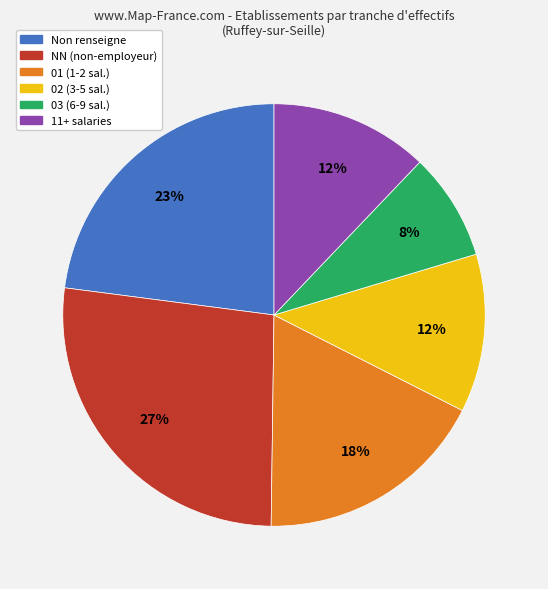

Is there any slice that represents more than half of the pie?

No